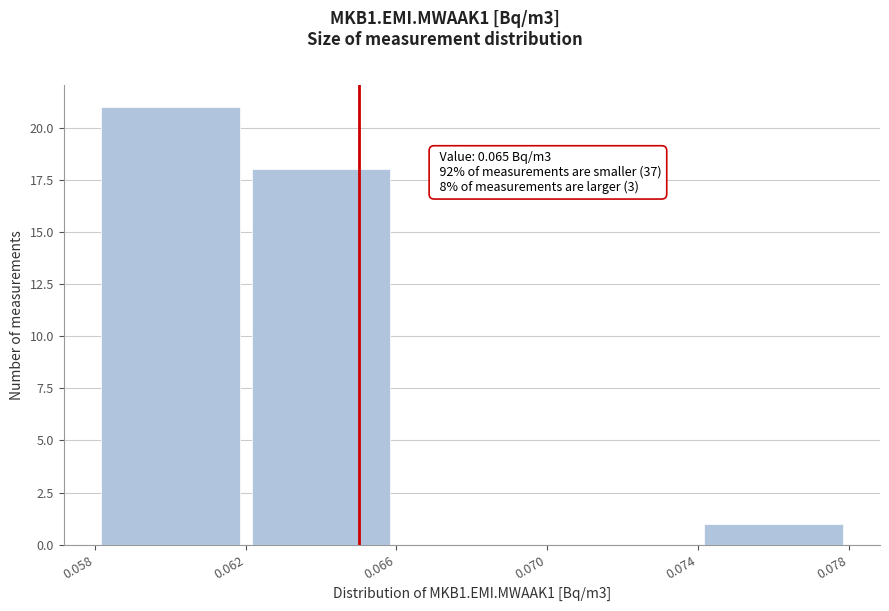

Which range on the x-axis has the tallest bar?

0.058 to 0.062